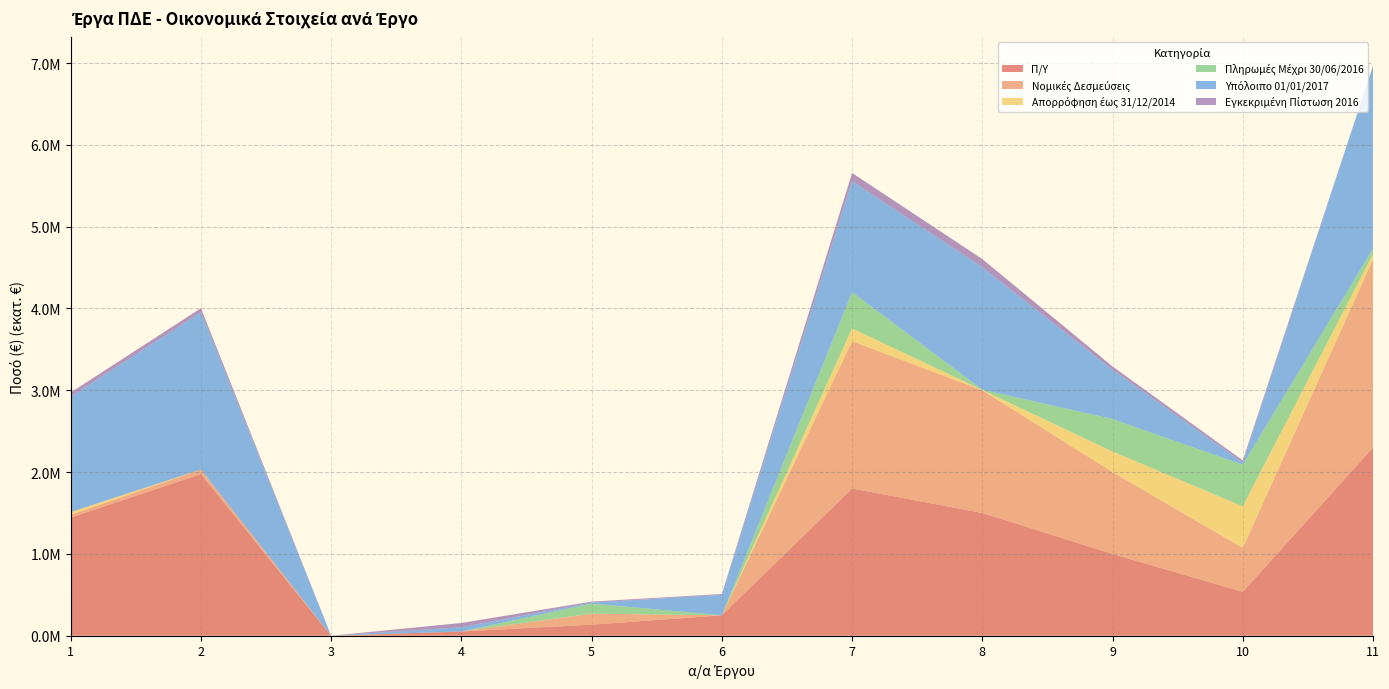

Reading left to right, transcribe all the data shown in this chart.

Π/Υ: 1=1444558.3	2=1976937.3	3=0.0	4=52000.0	5=135000.0	6=250000.0	7=1800000.0	8=1500000.0	9=1000000.0	10=536328.0	11=2300000.0
Νομικές Δεσμεύσεις: 1=33326.3	2=55036.7	3=0.0	4=0.0	5=135000.0	6=0.0	7=1800000.0	8=1500000.0	9=1000000.0	10=536328.0	11=2300000.0
Απορρόφηση έως 31/12/2014: 1=33326.3	2=0.0	3=0.0	4=0.0	5=0.0	6=0.0	7=156139.0	8=4036.7	9=251418.9	10=508575.9	11=65810.8
Πληρωμές Μέχρι 30/06/2016: 1=0.0	2=0.0	3=0.0	4=0.0	5=122830.1	6=0.0	7=442643.6	8=4036.7	9=396744.7	10=508575.9	11=65810.8
Υπόλοιπο 01/01/2017: 1=1411232.0	2=1921900.6	3=0.0	4=52000.0	5=12169.9	6=250000.0	7=1357356.4	8=1495963.3	9=603255.3	10=27752.1	11=2234189.2
Εγκεκριμένη Πίστωση 2016: 1=50000.0	2=50000.0	3=0.0	4=52000.0	5=12169.9	6=10000.0	7=100000.0	8=100000.0	9=40000.0	10=25000.0	11=1000.0